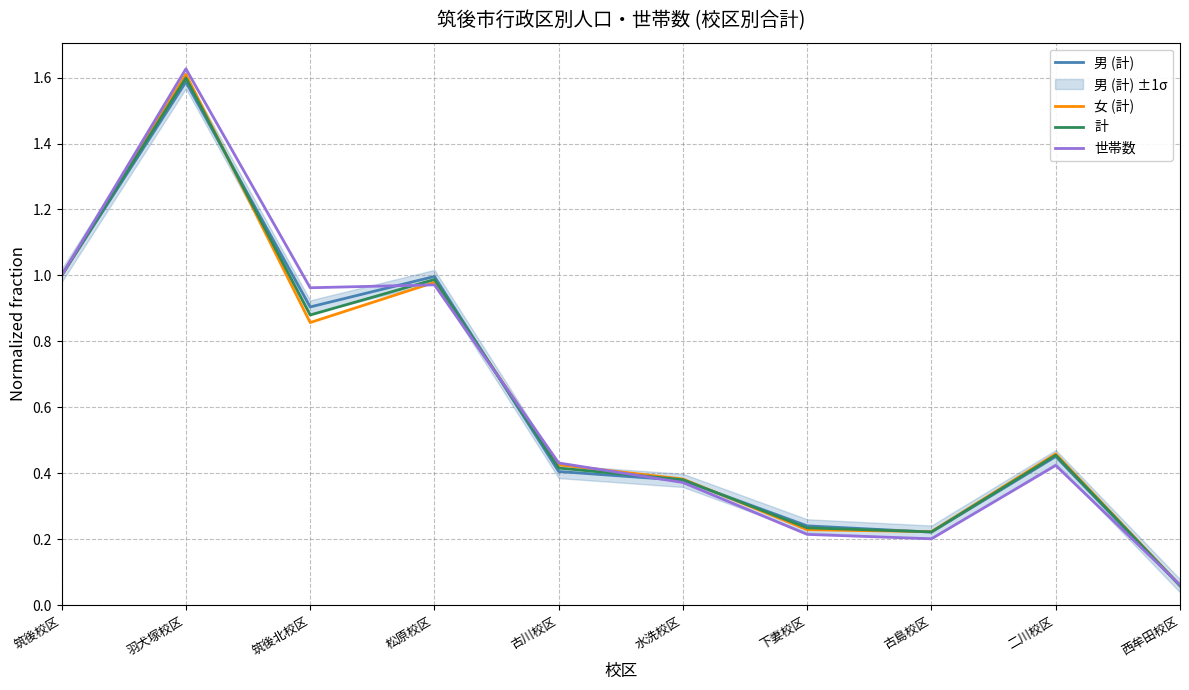

Is it true that 計 equals 0.4 at 筑後校区?

False